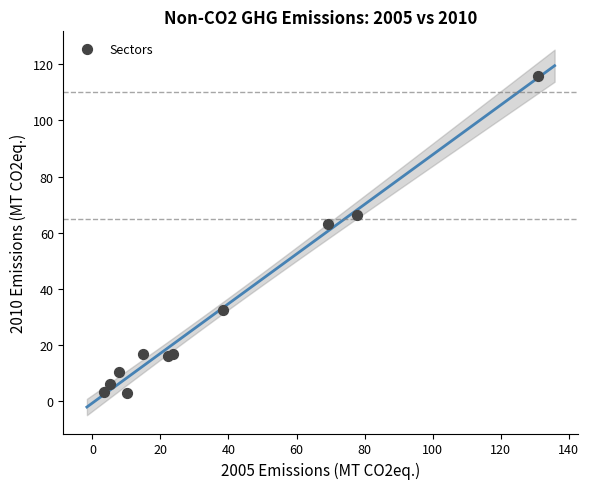

What Y value in the scatter plot is closest to 59?

63.3